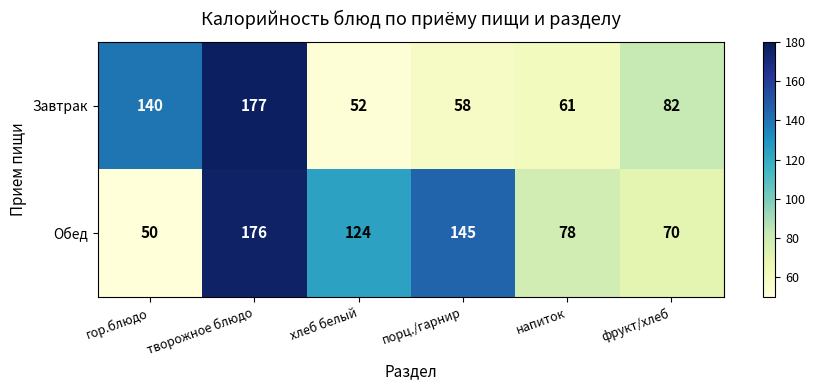

Which label corresponds to the smallest value in the chart?

гор.блюдо